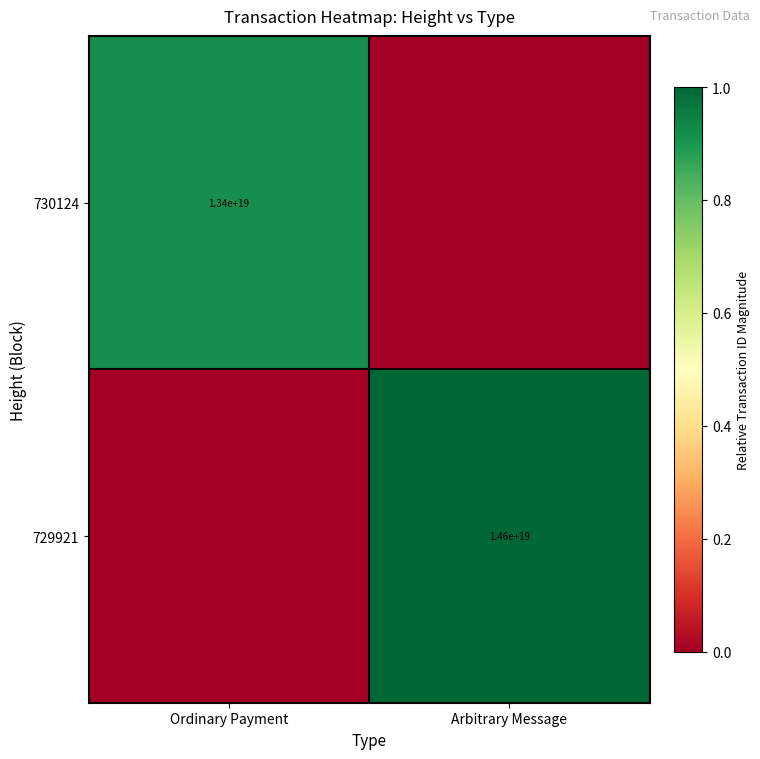

Is it true that 730124 equals 13400000000000000000 at Ordinary Payment?

True